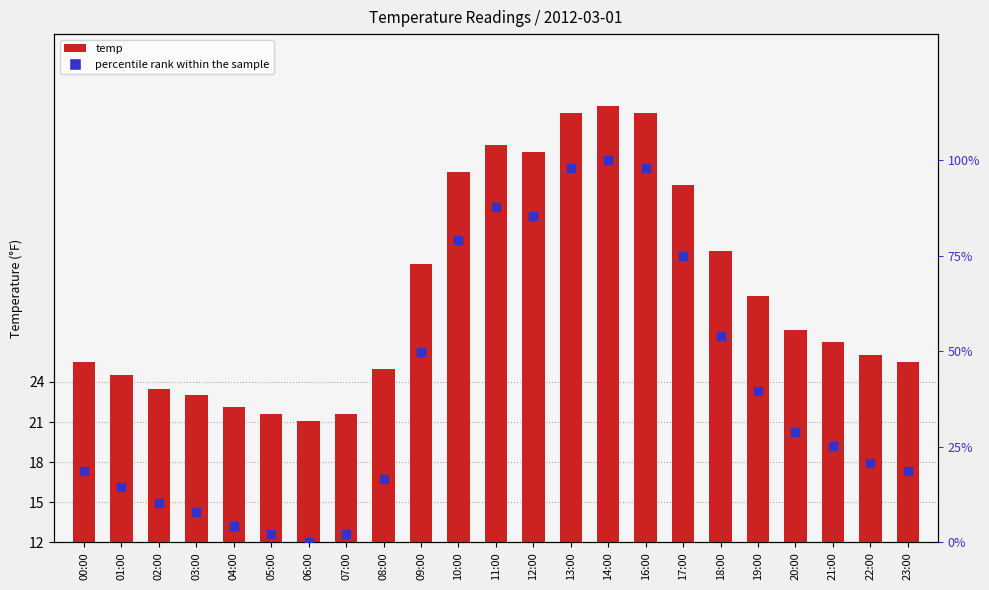

Which series contains the highest Y value?

percentile rank within the sample